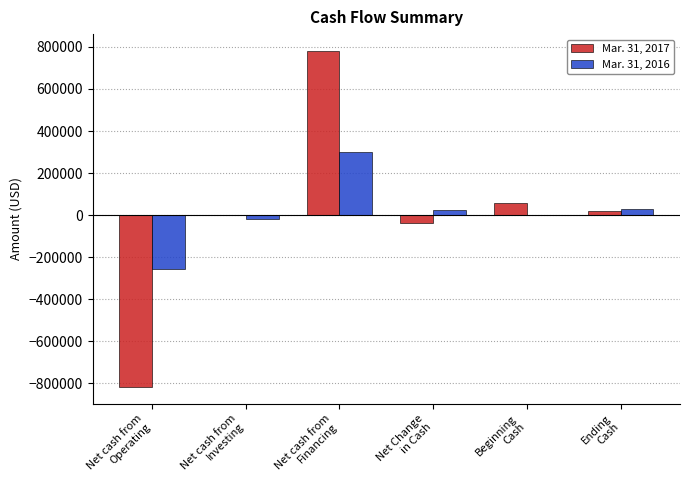

Between Net cash from
Operating and Net cash from
Investing, which series saw the biggest shift?

Mar. 31, 2017